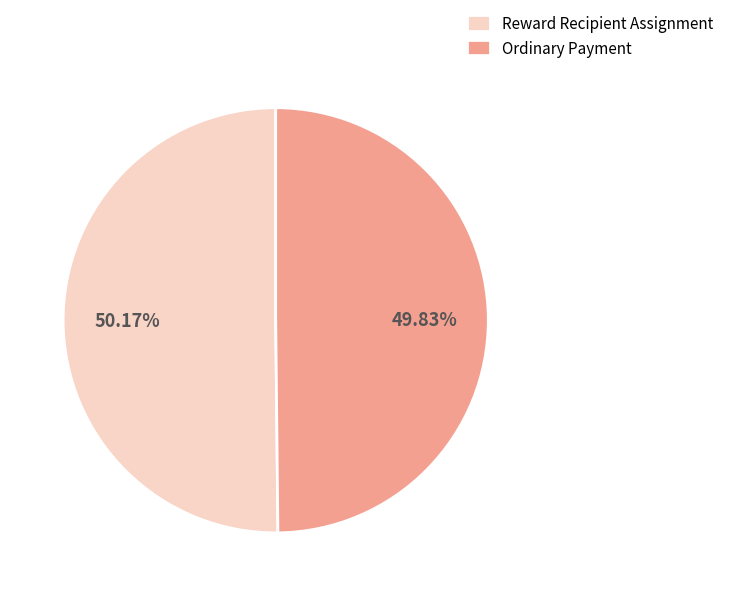

Is there a majority slice in this chart?

Yes